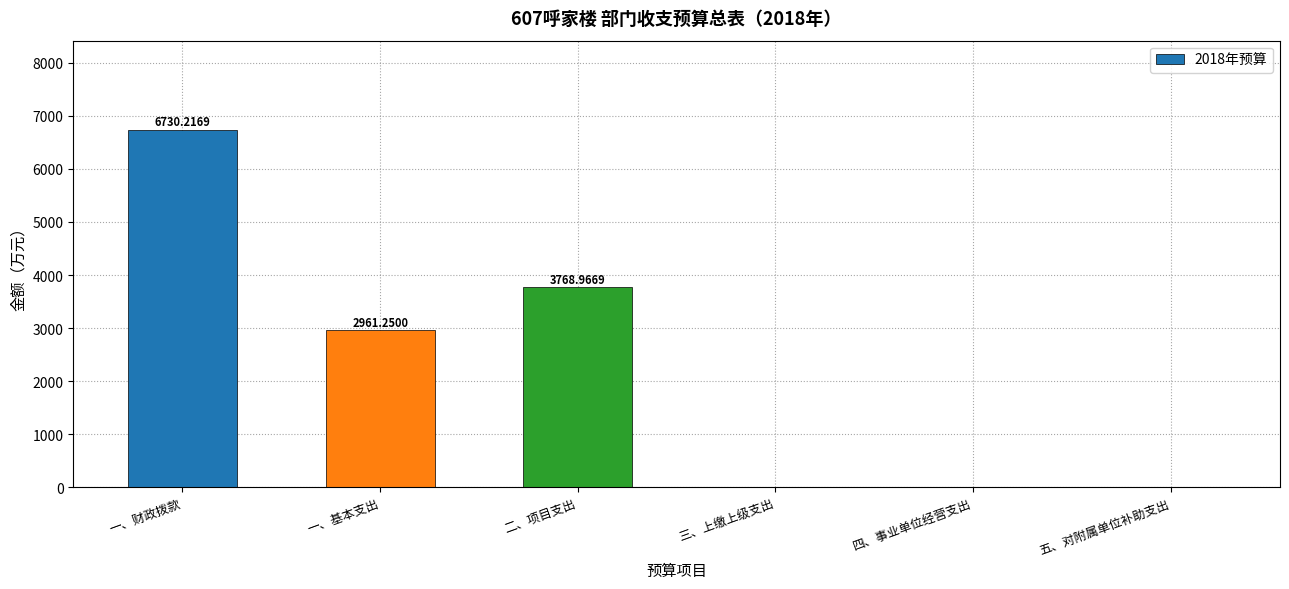

Where is the data nearest to the value 3365?

一、基本支出